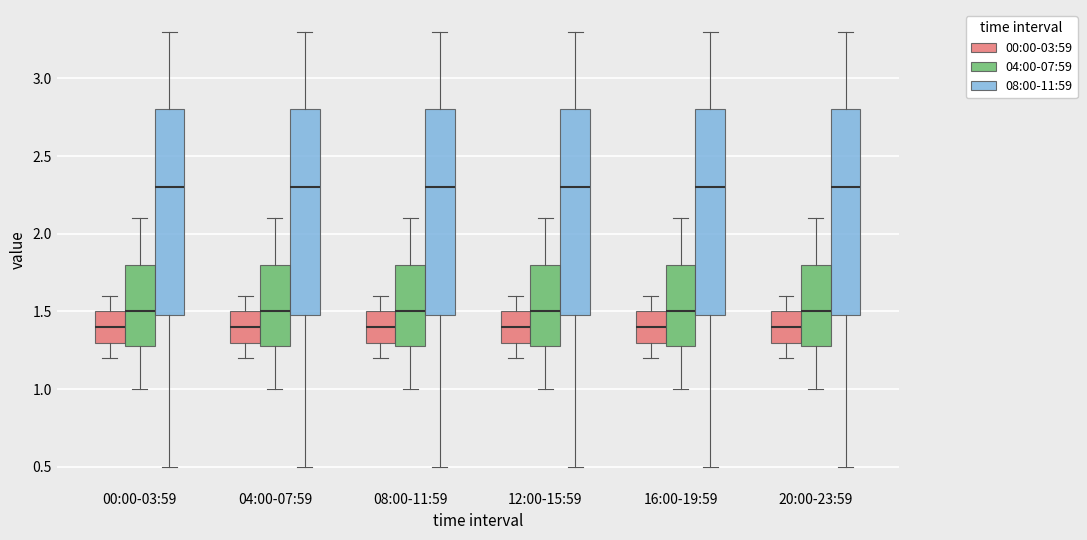

Where does the lower whisker of the box for 20:00-23:59 (08:00-11:59) end on the y-axis? The values are not printed on the chart, so give them approximately, as read against the axis.

0.5